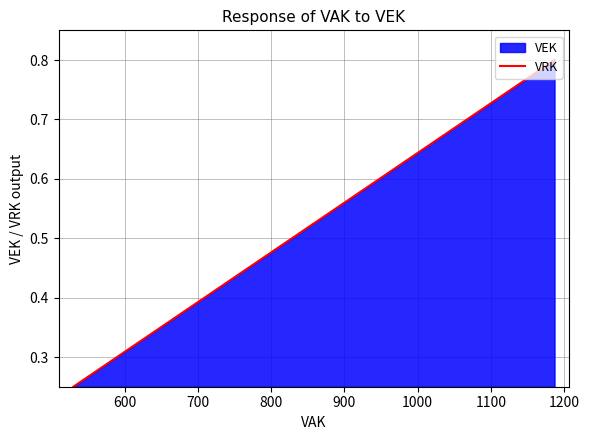

What is the sum of all values?

9.9